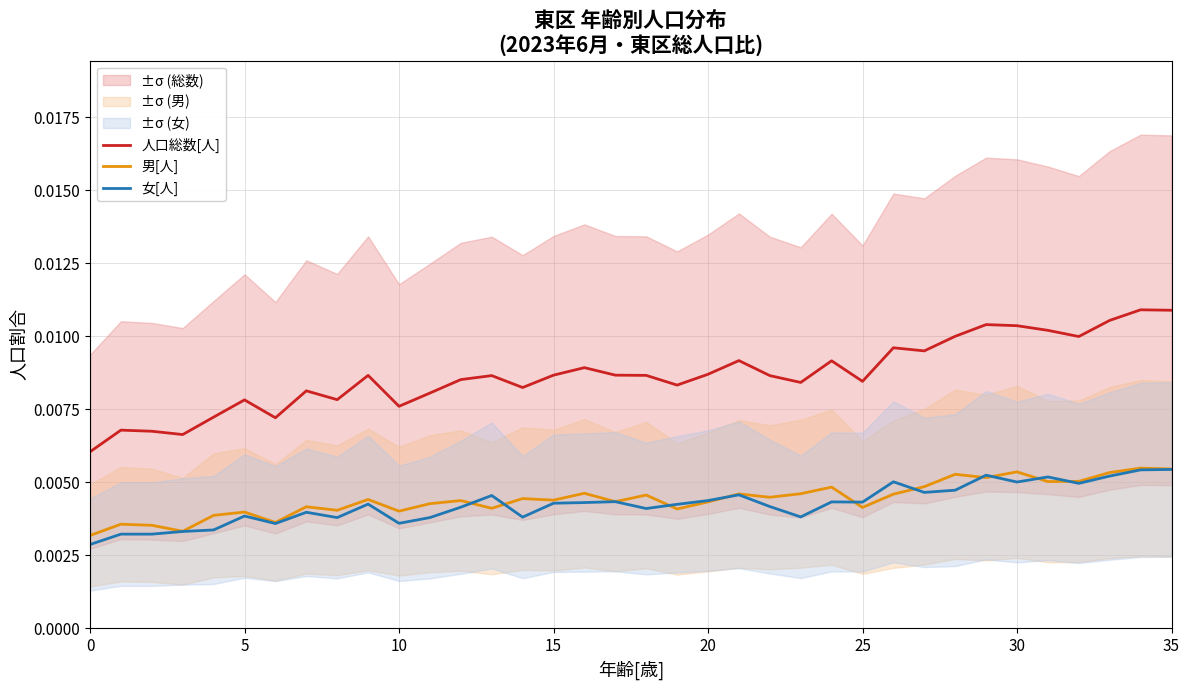

How many interior local valleys does the 人口総数[人] series have?

10